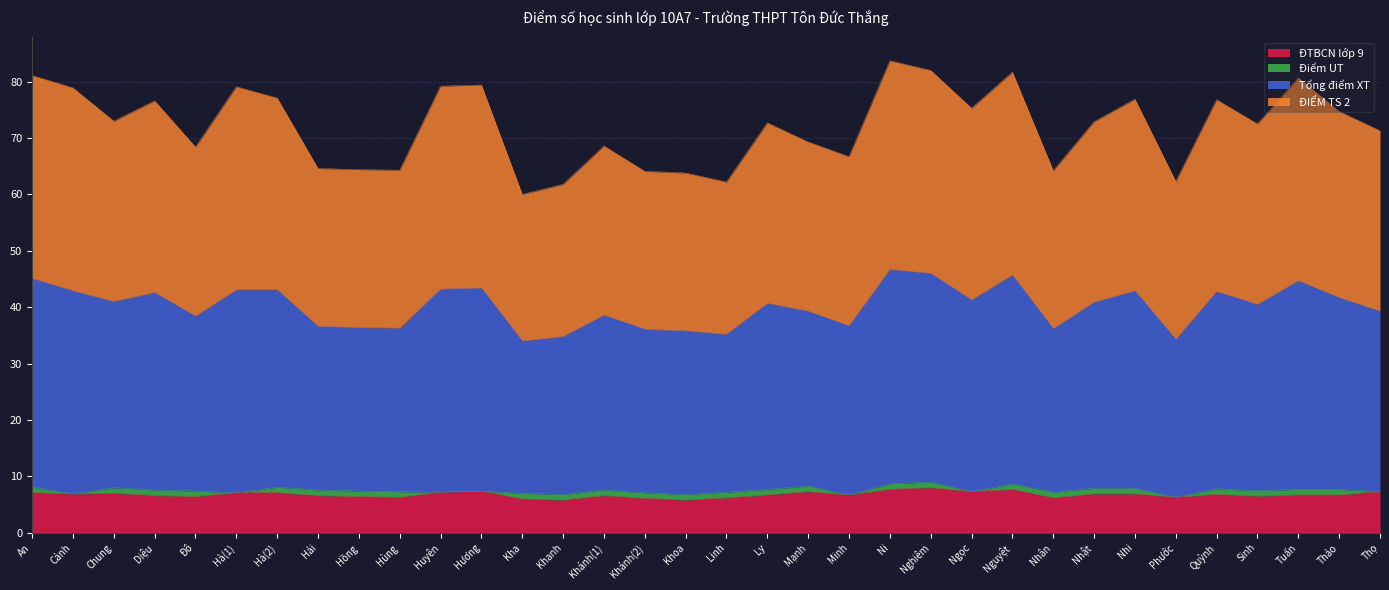

What is the difference between the ĐTBCN lớp 9 values at Thảo and Hùng?

0.4